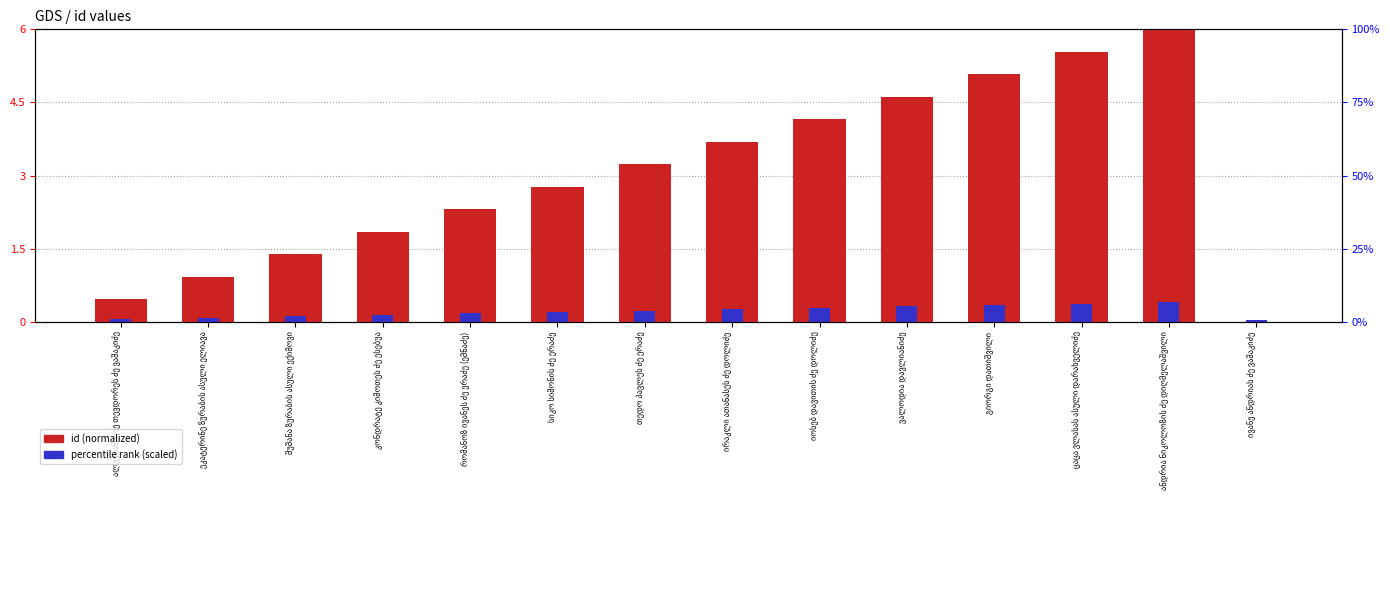

What is the greatest value displayed?

6.0